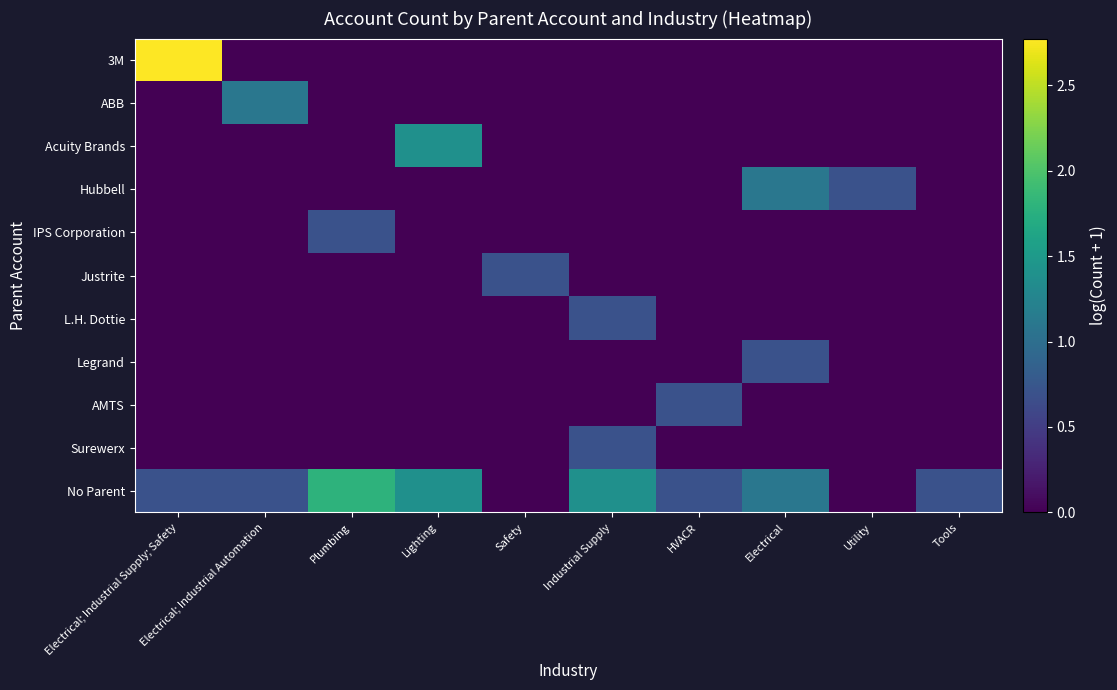

At how many categories does at least one series exceed 0?

10